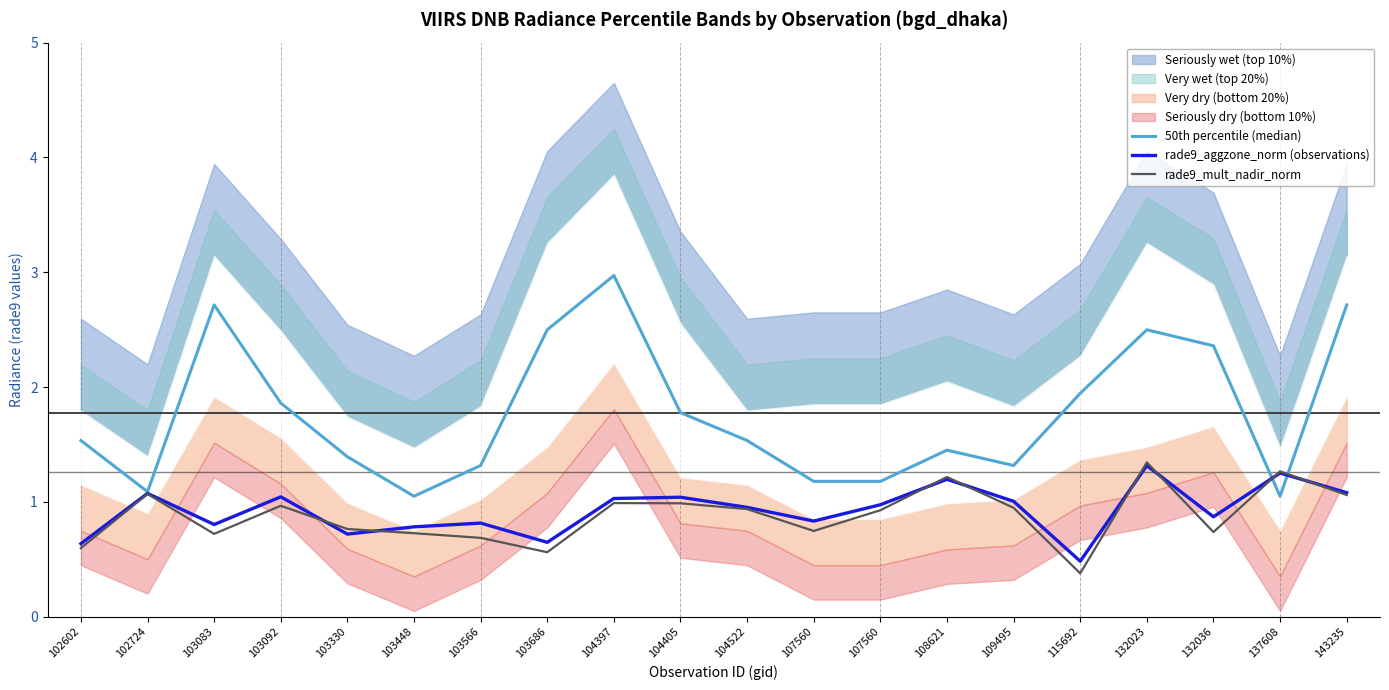

What is the total value across all series at 103092?

3.9